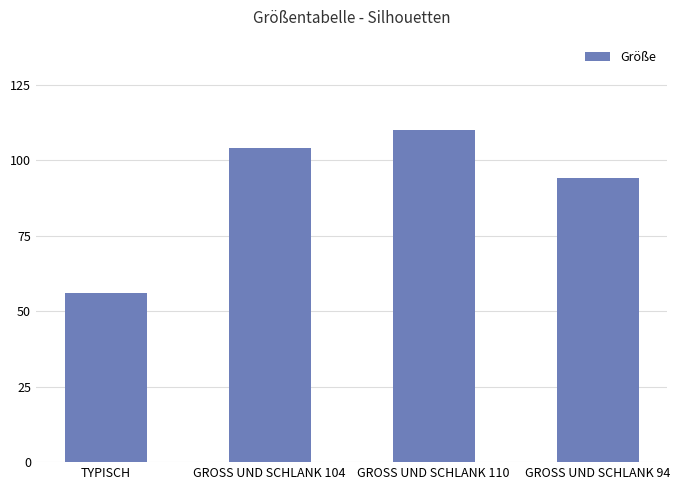

The chart shows a value of 32 at GROSS UND SCHLANK 104. True or false?

False